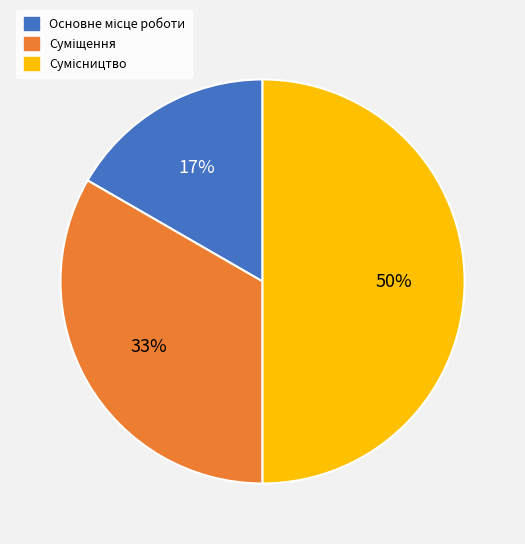

To the nearest percent, what is the difference between the largest and smallest slice percentages?

33%